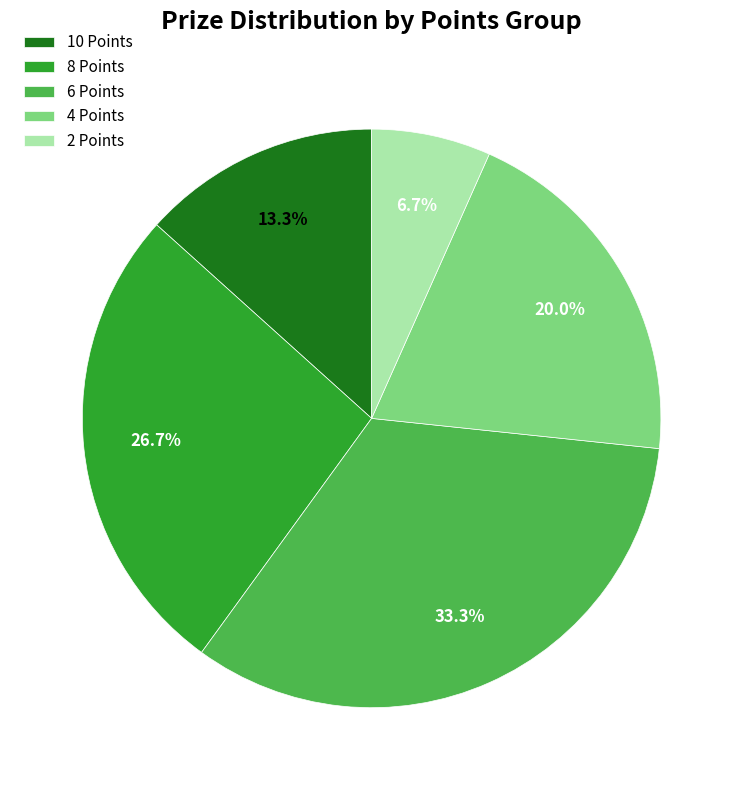

To the nearest percent, what percentage of the pie is 10 Points?

13%